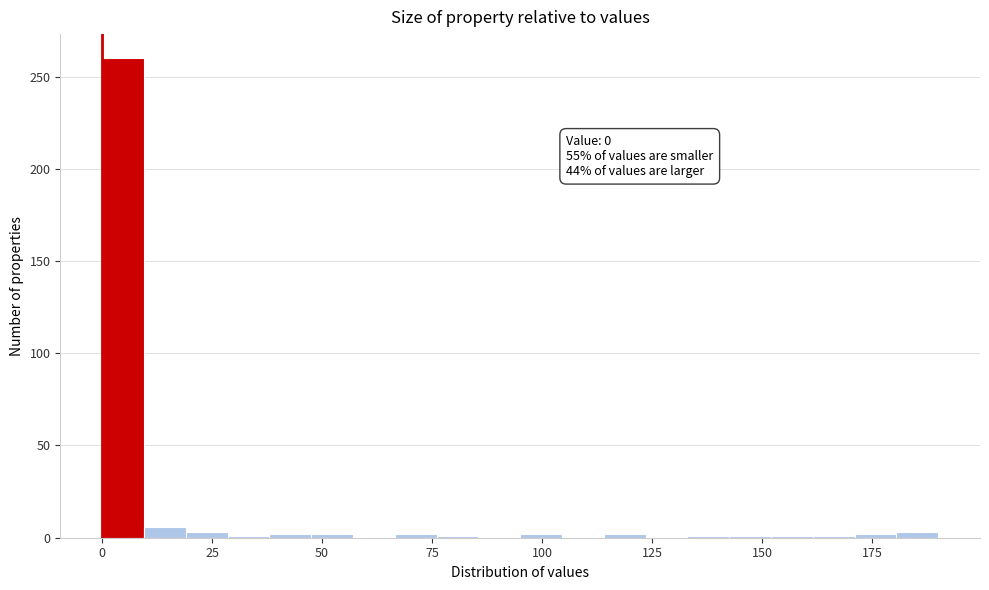

Read against the x-axis, roughly where is the centre of the tallest bar?

5